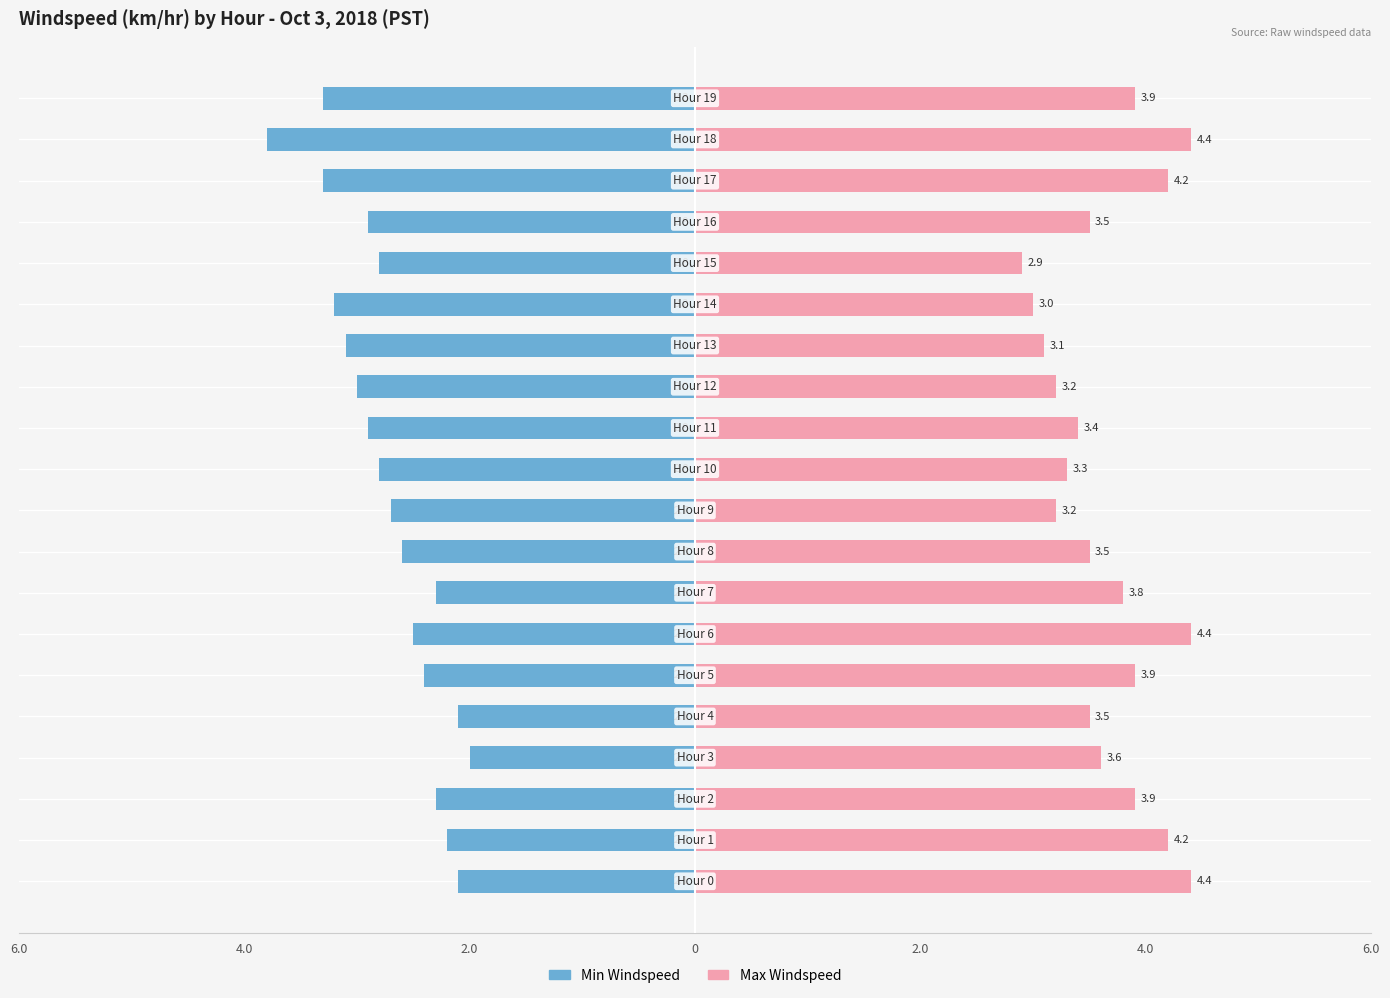

Which series has the largest total across all categories?

Max Windspeed